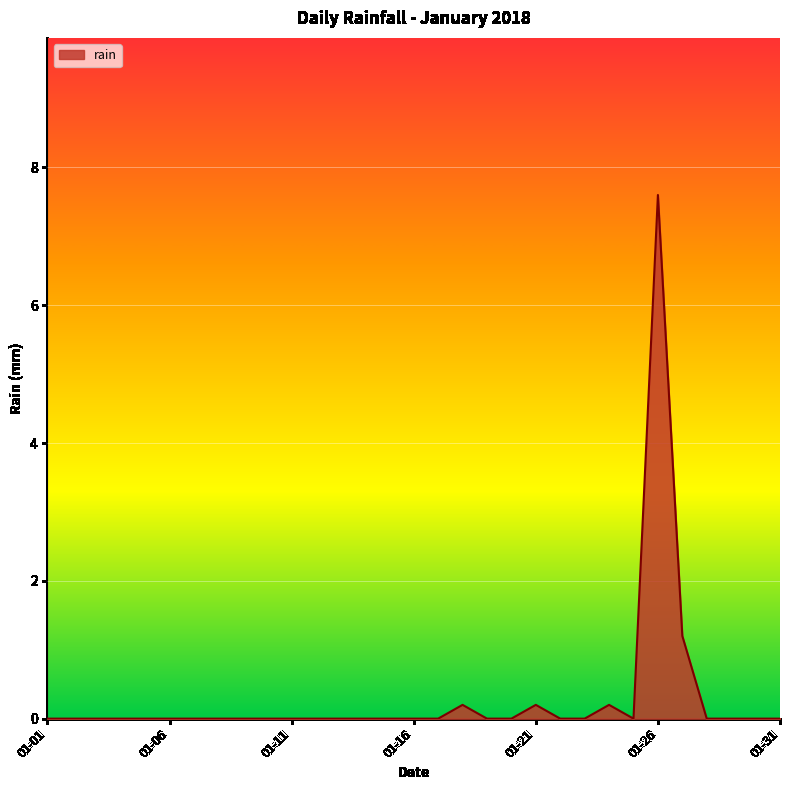

What is the difference between the maximum and minimum values?

7.6